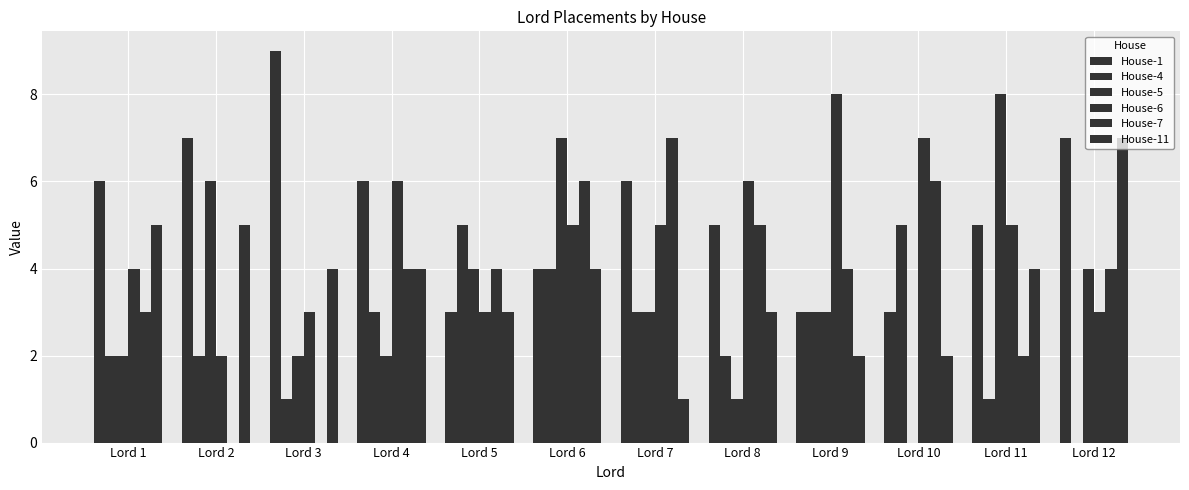

Rank the series by their maximum value, from highest to lowest.

House-1, House-5, House-6, House-7, House-11, House-4